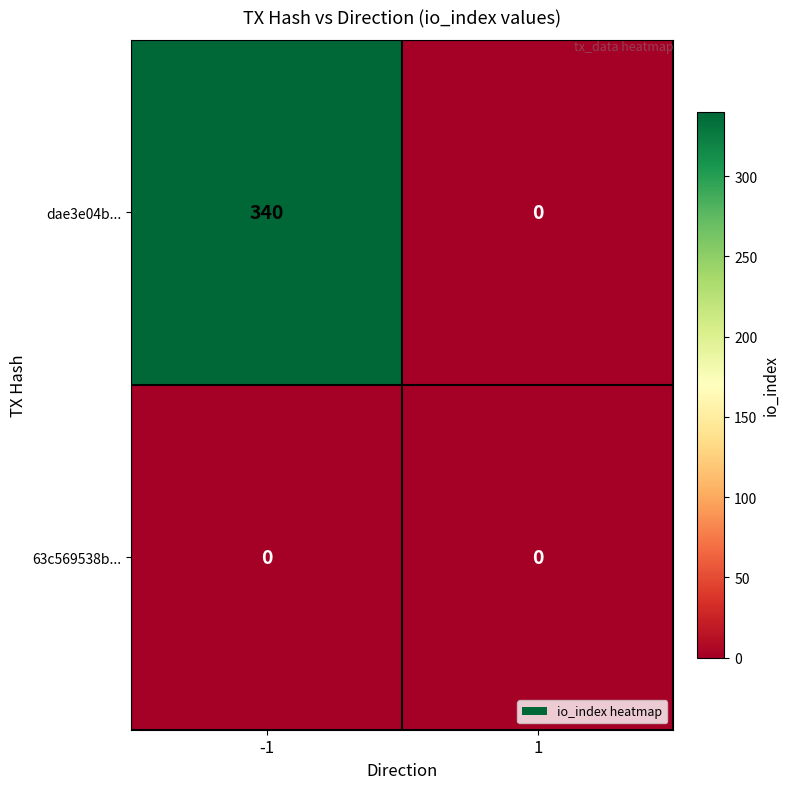

Reading left to right, what are all the values shown in this chart?

dae3e04b...: 340	0
63c569538b...: 0	0